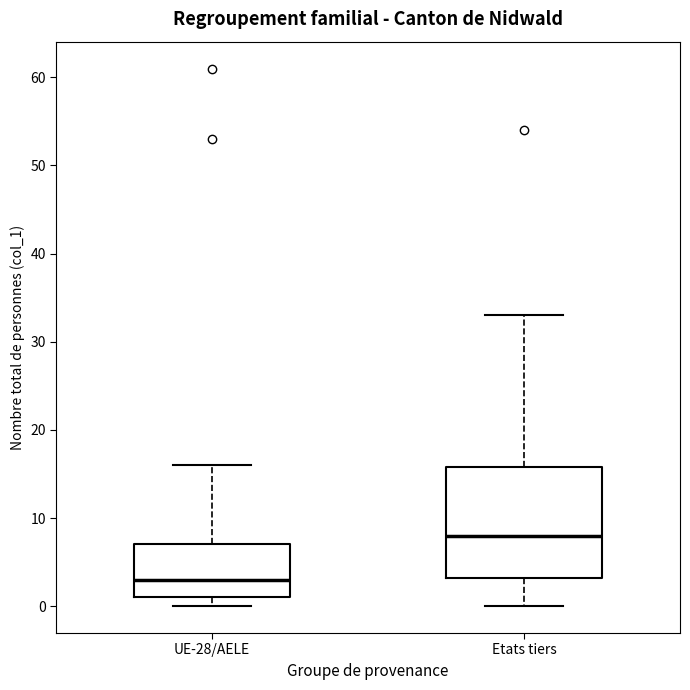

Reading left to right, transcribe this box plot: for each box, give where its median line is, the range the box spans, and where its two whiskers end, as read against the y-axis. The values are not printed on the chart, so give them approximately, as read against the axis.

UE-28/AELE: median 3, box 1 to 7, whiskers 0 to 16
Etats tiers: median 8, box 3 to 16, whiskers 0 to 33